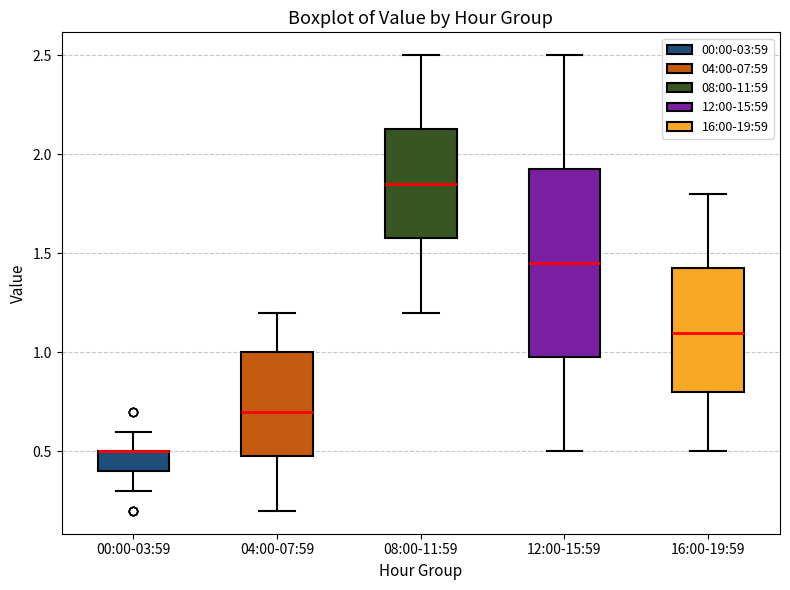

Which box is the tallest, from its lower edge to its upper edge?

12:00-15:59